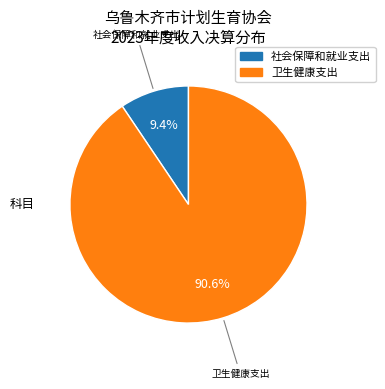

What percentage is the 社会保障和就业支出 slice, to the nearest percent?

9%